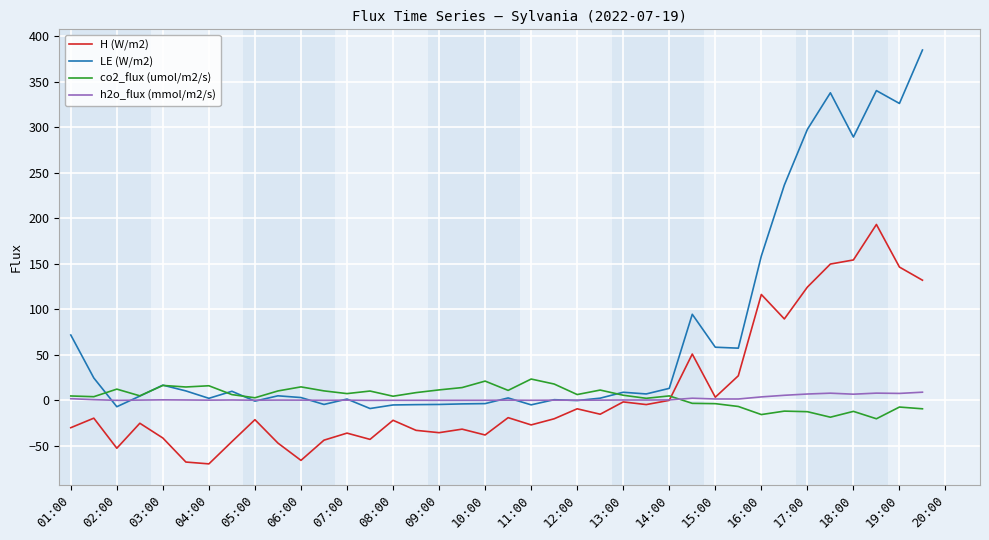

What is the lowest value of the co2_flux (umol/m2/s) series?

-20.4